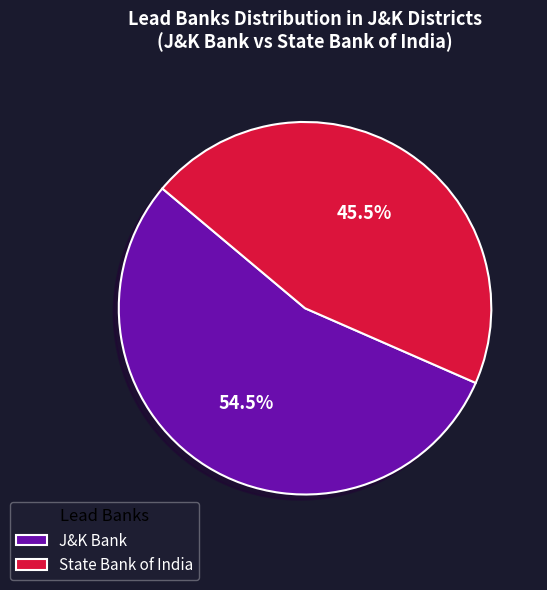

What is the total percentage of J&K Bank and State Bank of India?

100.0%